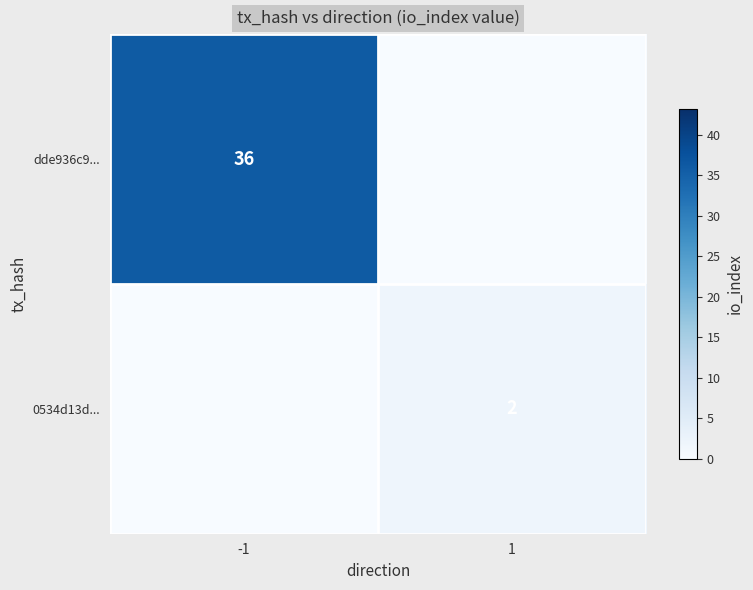

Is the value of dde936c9... at -1 greater than the value of 0534d13d... at 1?

Yes